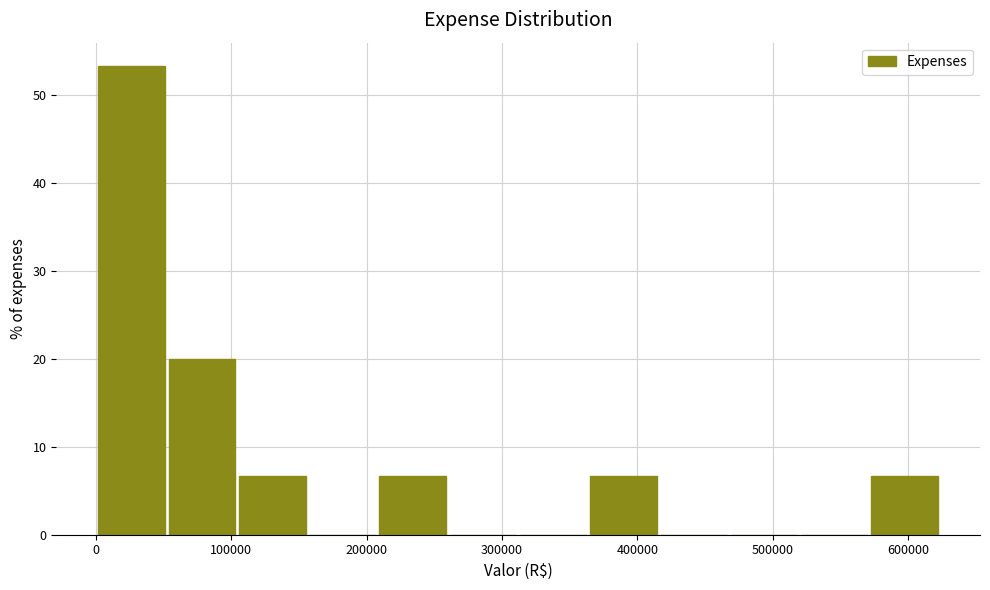

What is the height of the bar covering 0 to 50000 on the x-axis? Neither the bar edges nor the heights are printed on the chart, so give them approximately, as read against the axes.

53